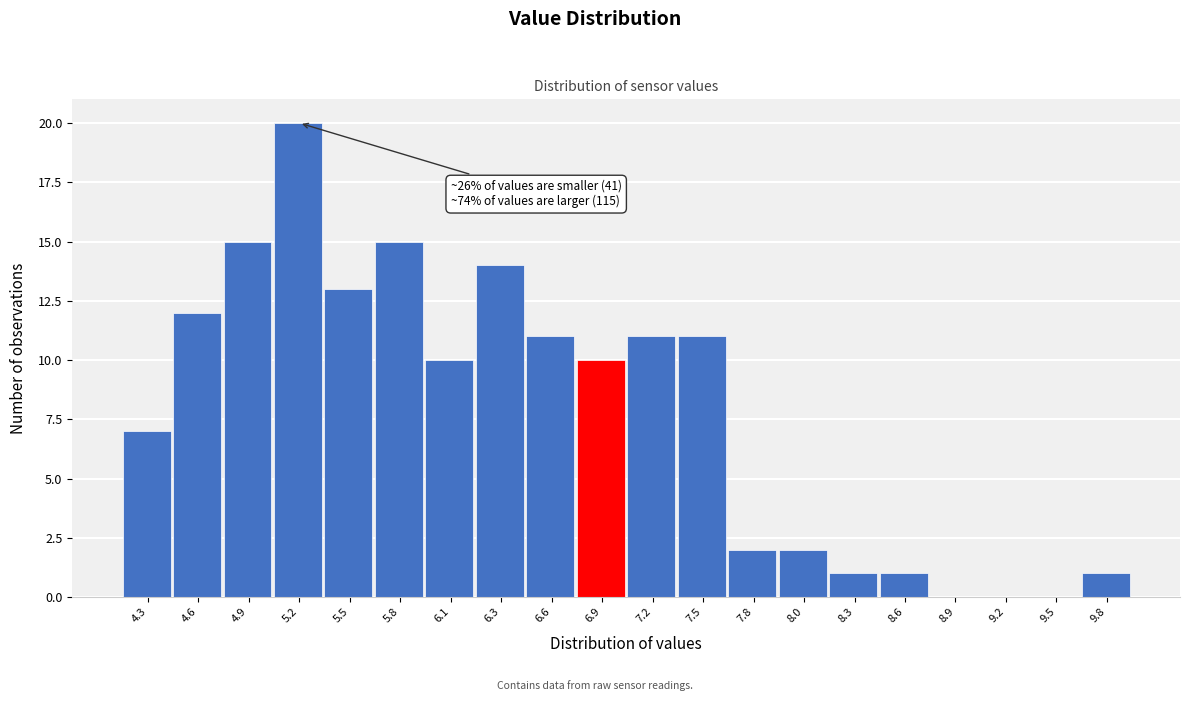

Over which range of the x-axis is the bar tallest?

5.055 to 5.340